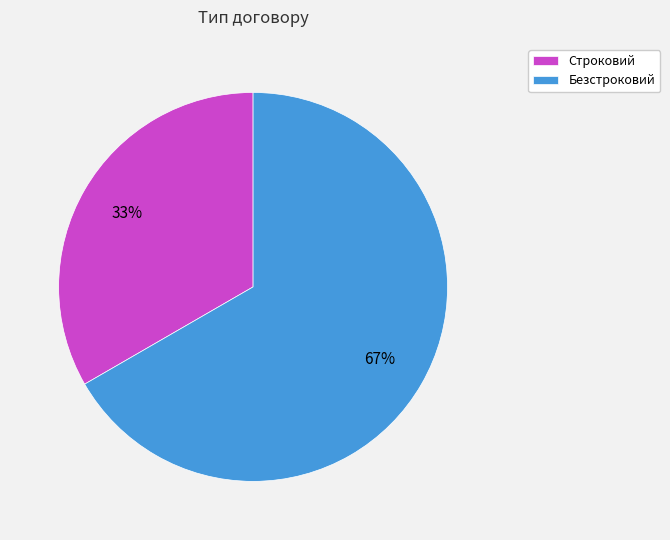

Combined, do Строковий and Безстроковий account for over 50%?

Yes